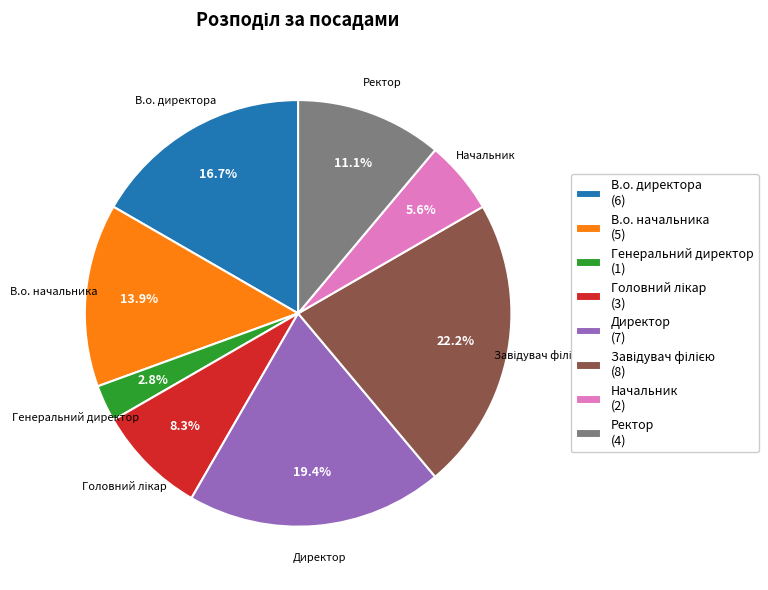

True or false: Ректор accounts for 11% of the total.

True